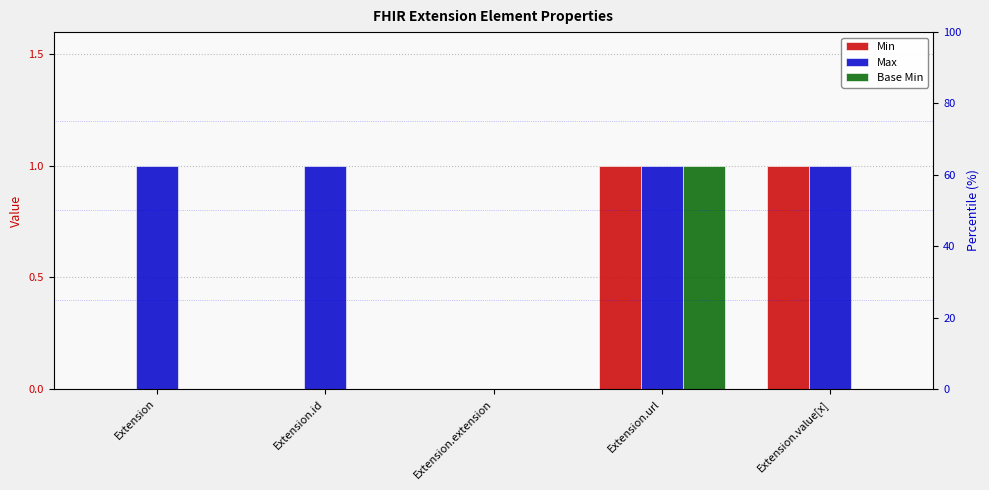

What is the total value across all series at Extension.url?

3